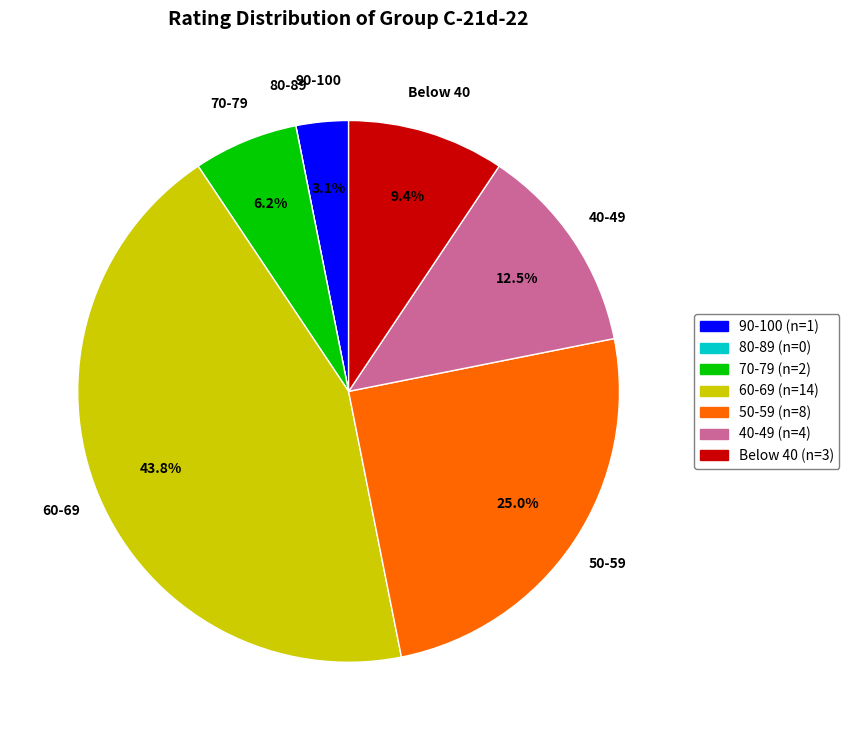

Does any single category account for the majority?

No